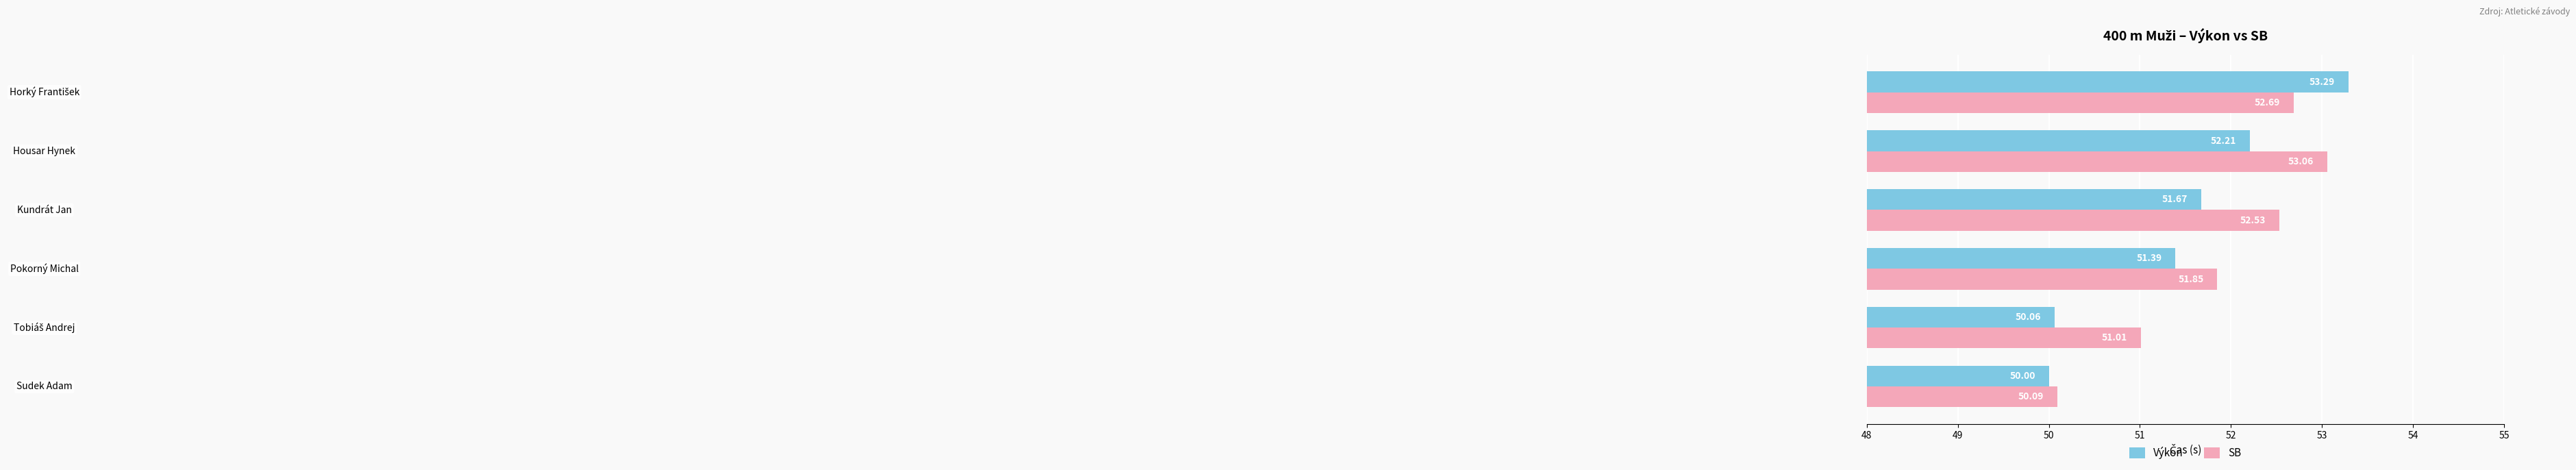

Which series has the largest range (max minus min)?

Výkon